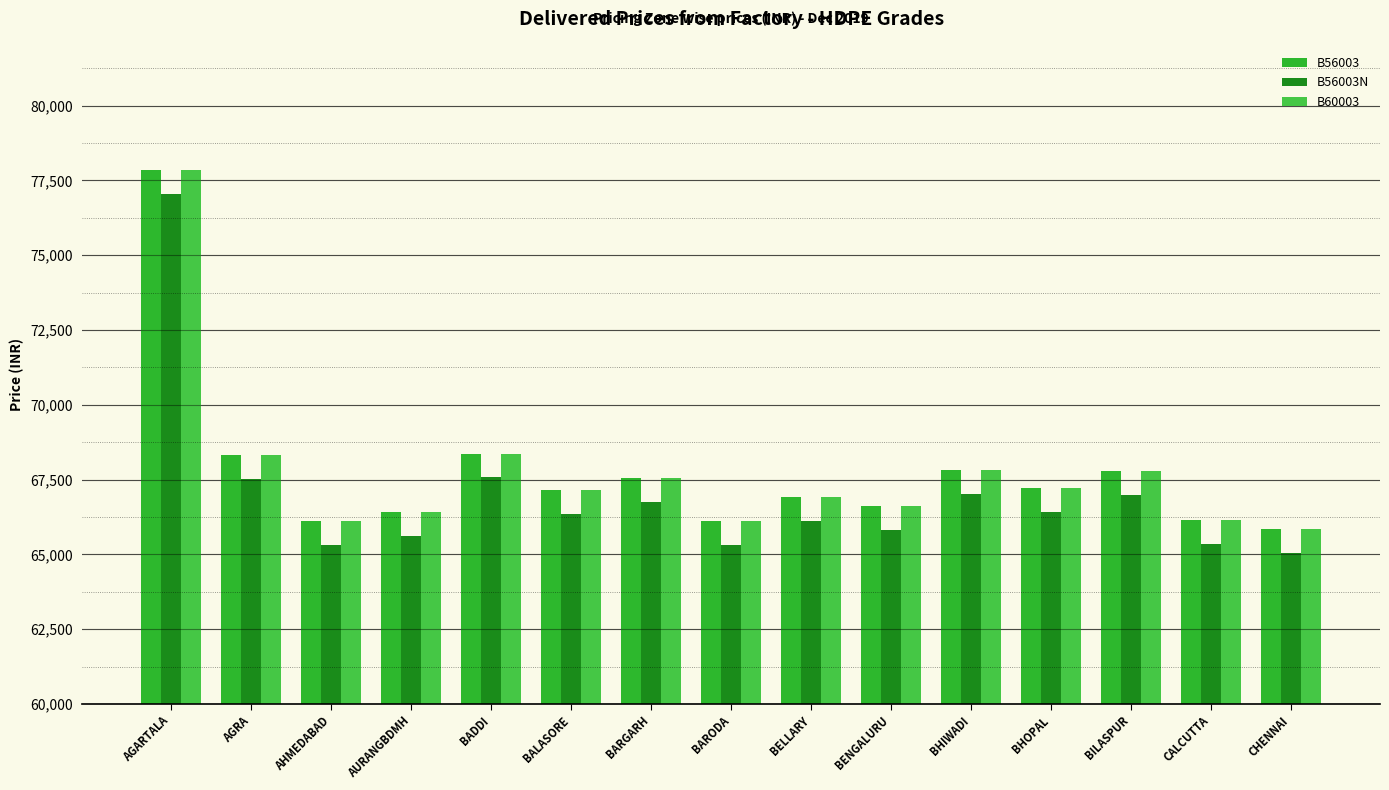

How many values in the B56003 series are below 67154?

7